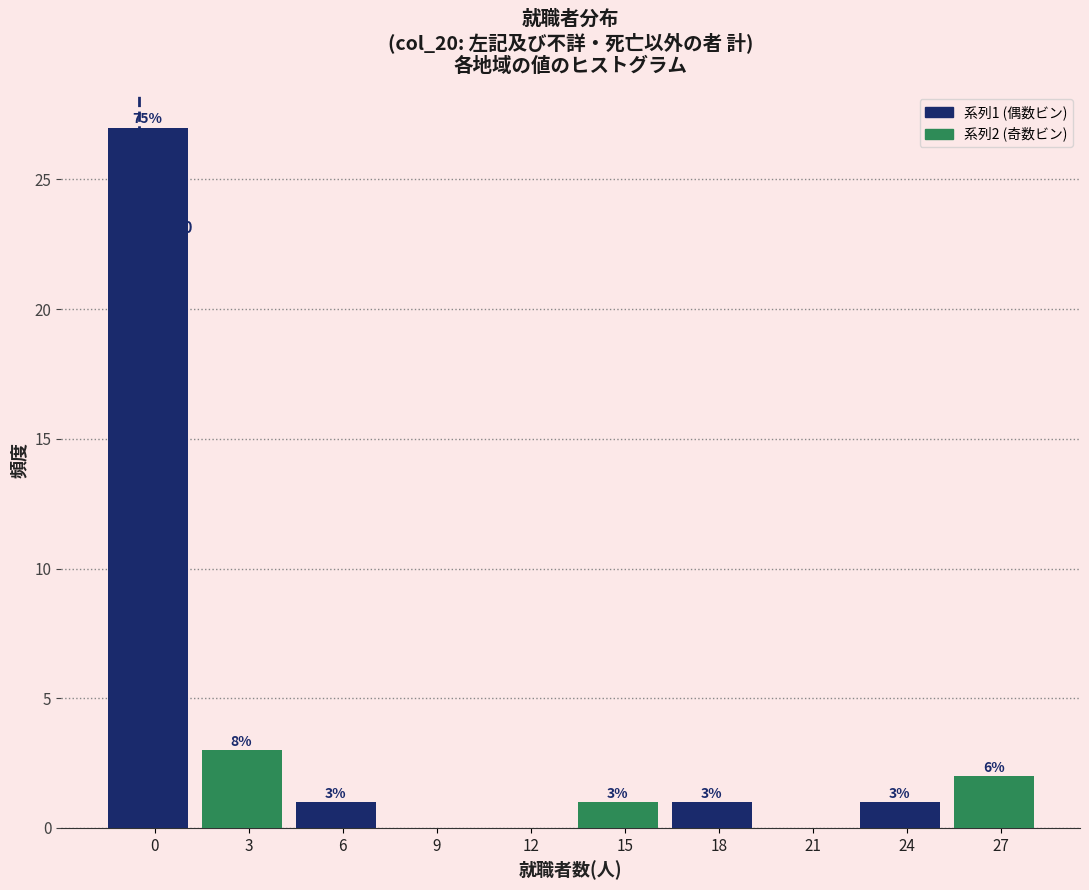

Reading left to right, transcribe all the data shown in this chart.

0=27	3=3	6=1	9=0	12=0	15=1	18=1	21=0	24=1	27=2